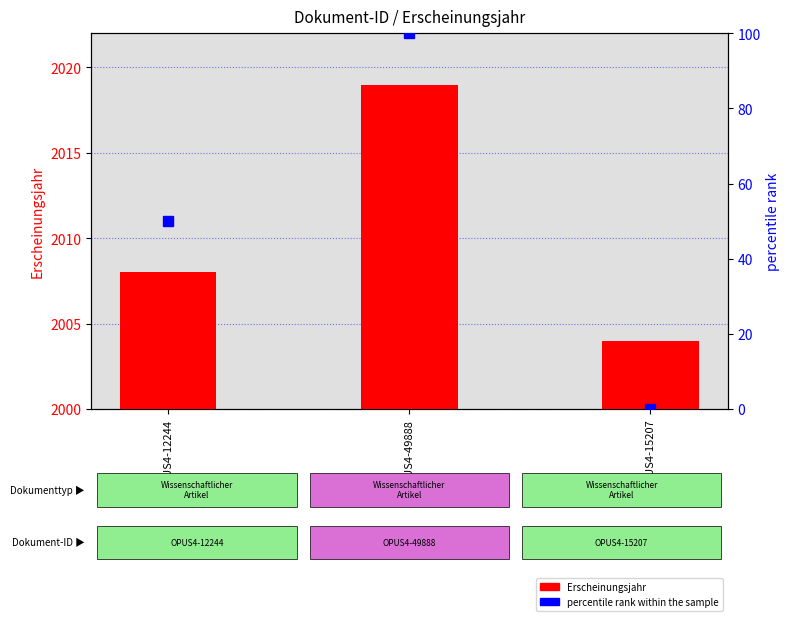

Reading right to left, what are all the values shown in this chart?

Erscheinungsjahr: 2004	2019	2008
percentile rank within the sample: 0	100	50